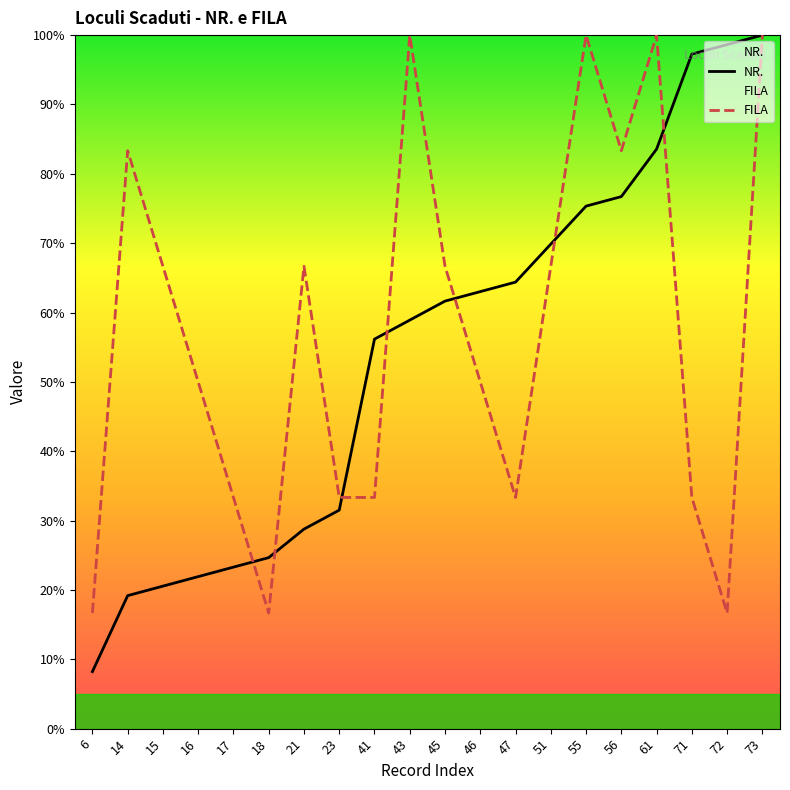

List the labels in order of FILA value, smallest first.

6, 18, 72, 17, 23, 41, 47, 71, 16, 46, 15, 21, 45, 51, 14, 56, 43, 55, 61, 73